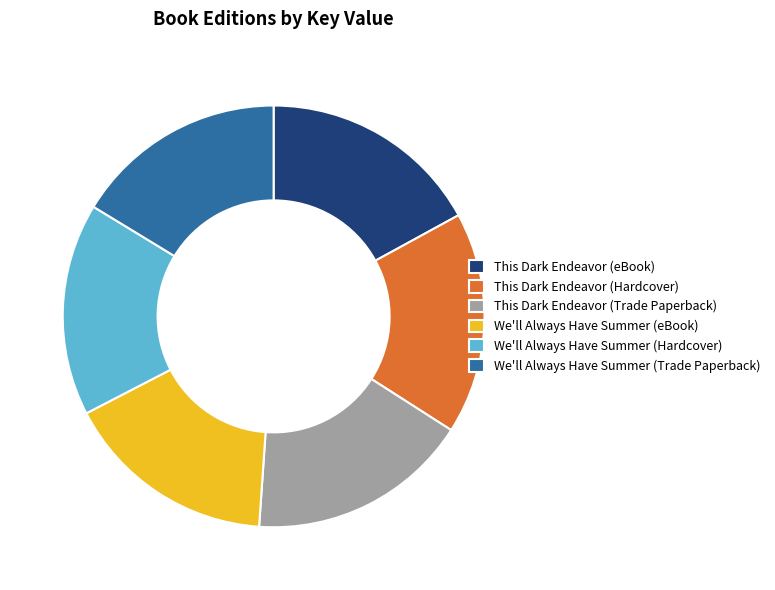

Does We'll Always Have Summer (eBook) represent more than half of the total?

No